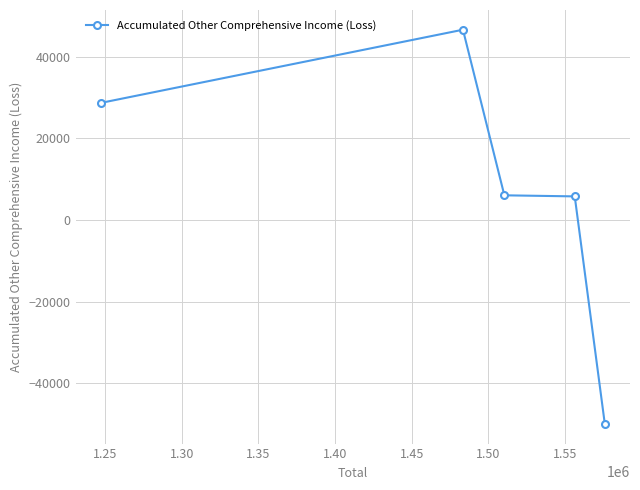

What is the greatest value displayed?

46648